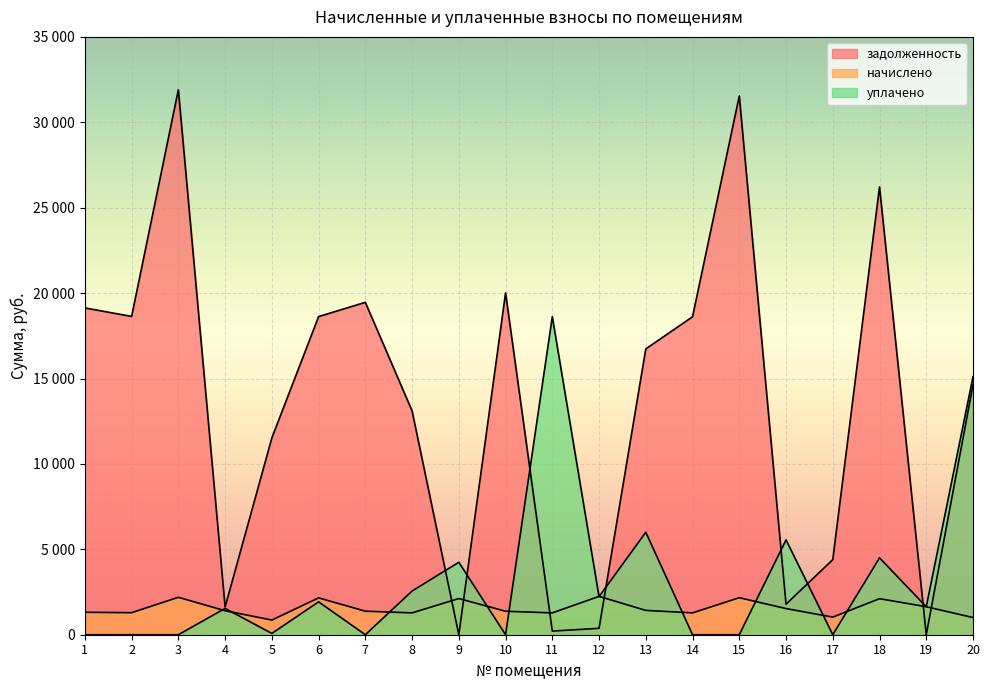

How many interior local peaks does the уплачено series have?

7